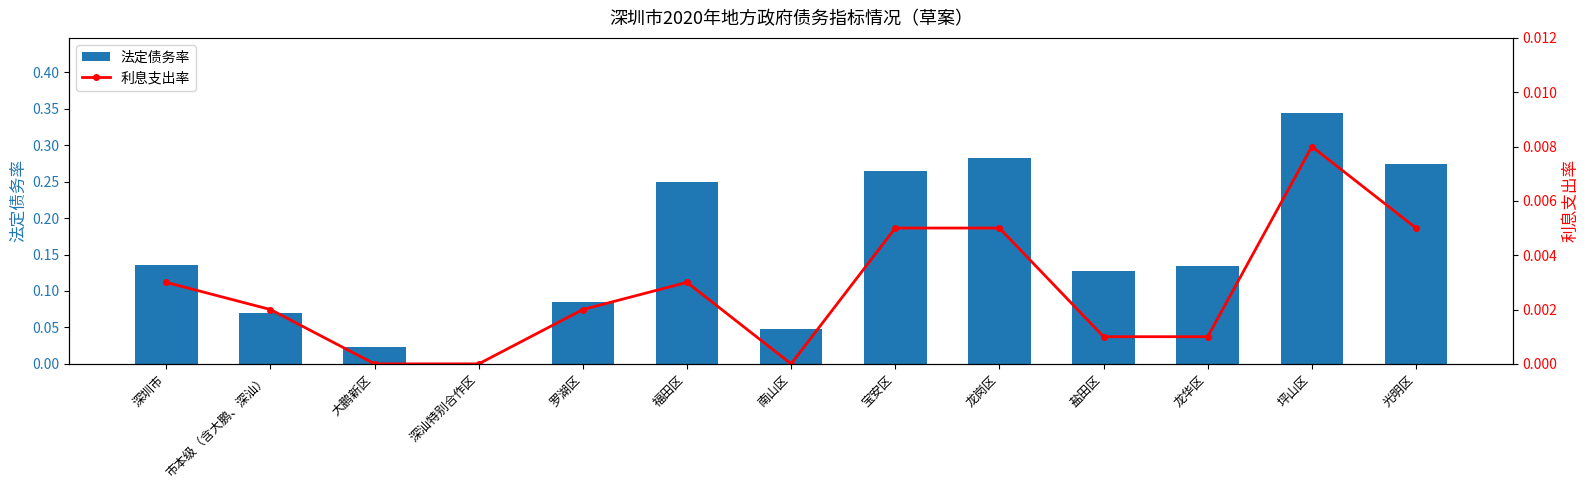

Which series changed the most between 市本级（含大鹏、深汕） and 光明区?

法定债务率